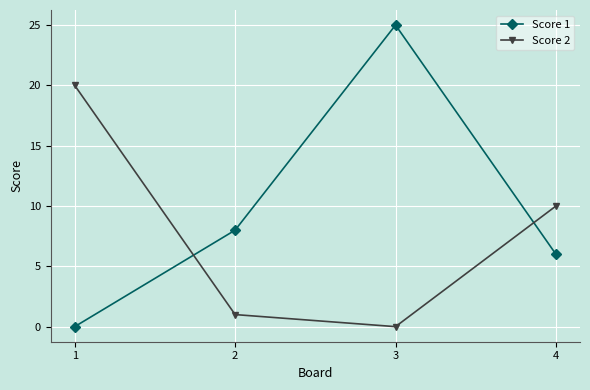

The value of Score 2 at 3 is 12. True or false?

False